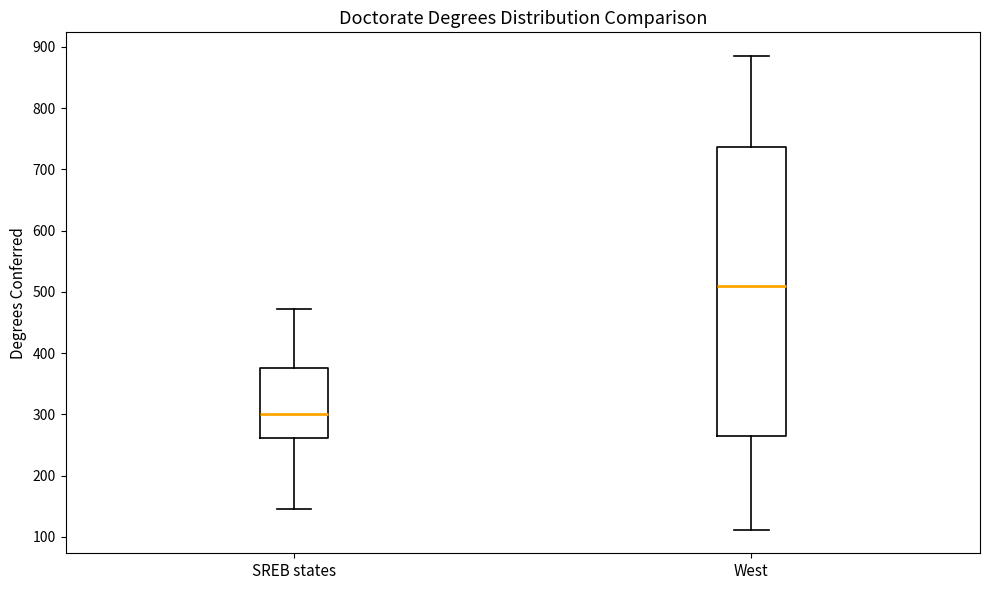

Reading left to right, read every box against the y-axis: the position of its median line, the range the box covers, and the ends of its whiskers. The values are not printed on the chart, so give them approximately, as read against the axis.

SREB states: median 300, box 260 to 380, whiskers 150 to 470
West: median 510, box 270 to 740, whiskers 110 to 890